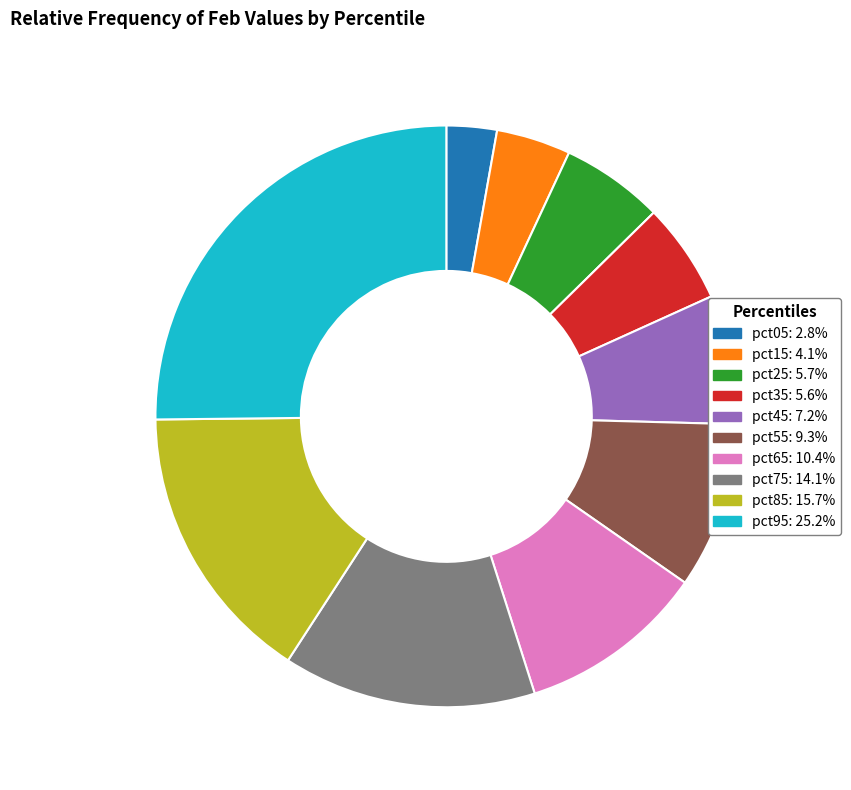

Between pct65 and pct55, which is larger?

pct65